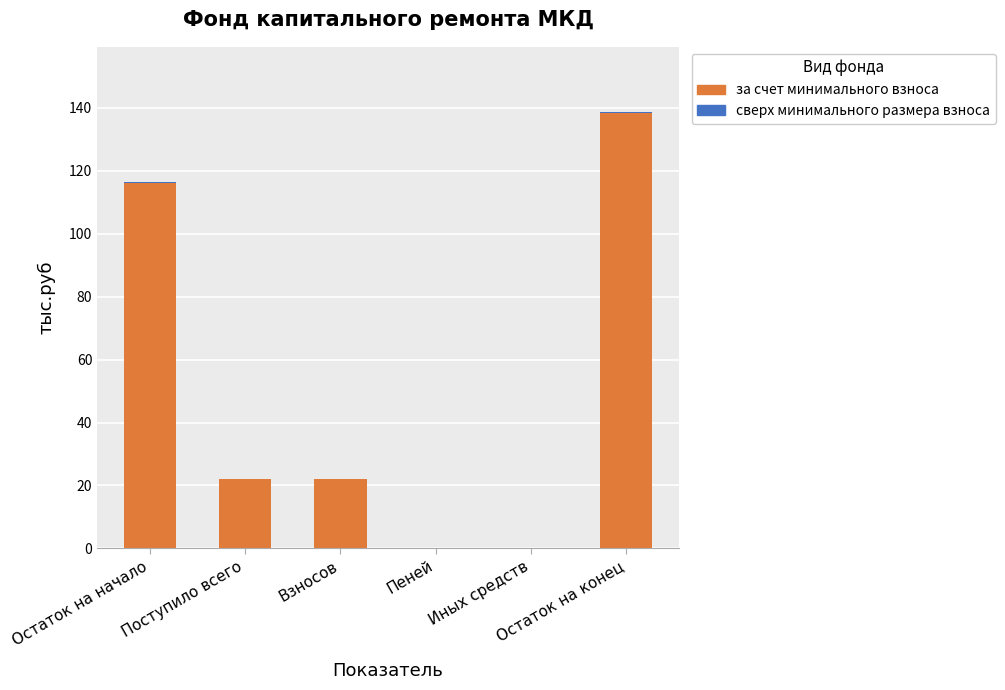

What is the sum of all за счет минимального взноса values?

298.7